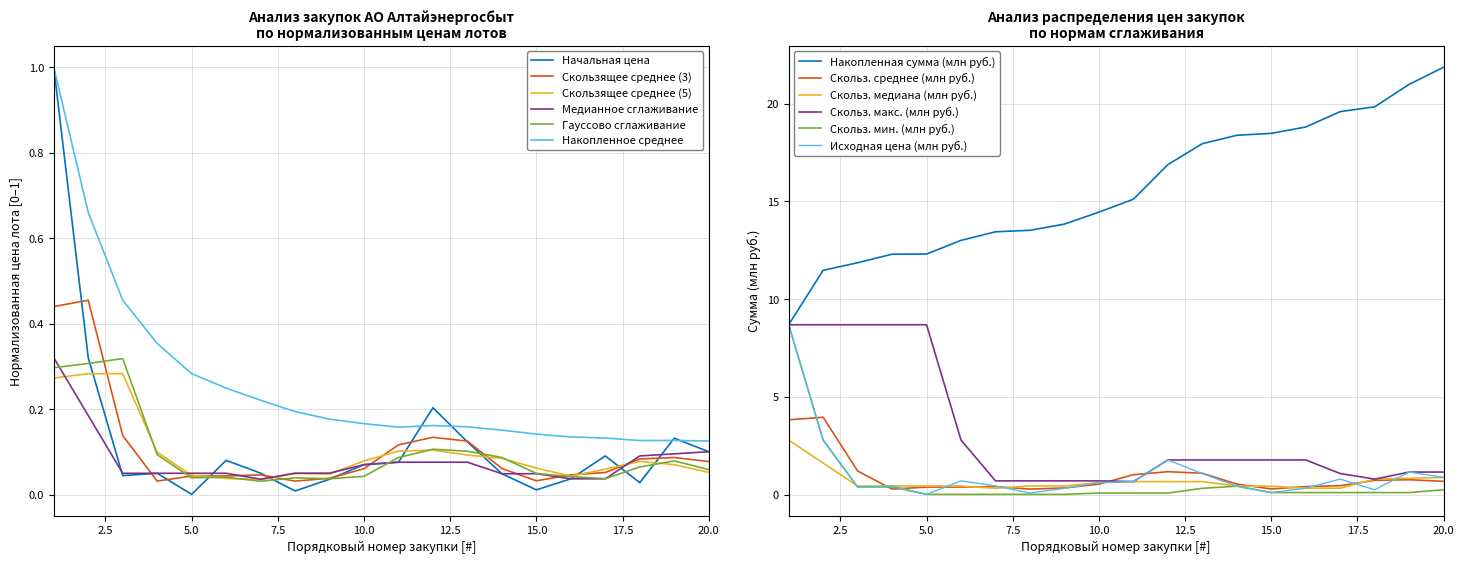

True or false: Медианное сглаживание and Накопленное среднее intersect in this chart.

False